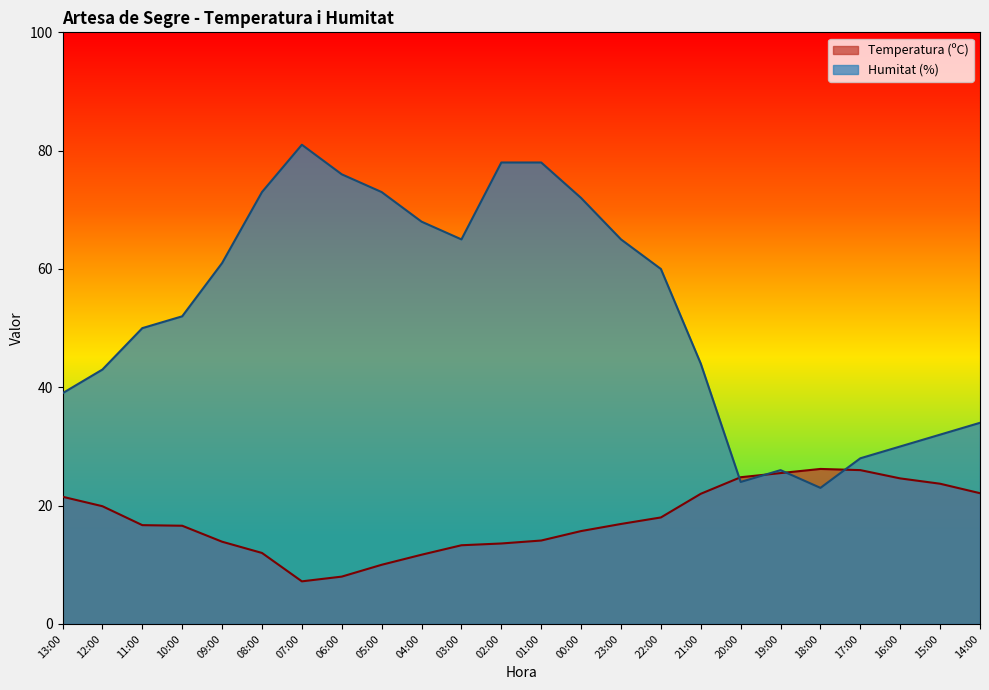

What is the label of the 9th point from the left?

05:00